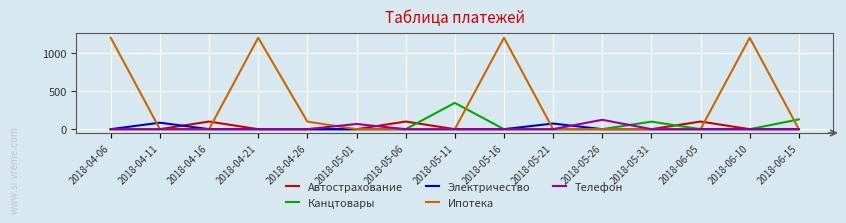

How many lines are shown in the chart?

5